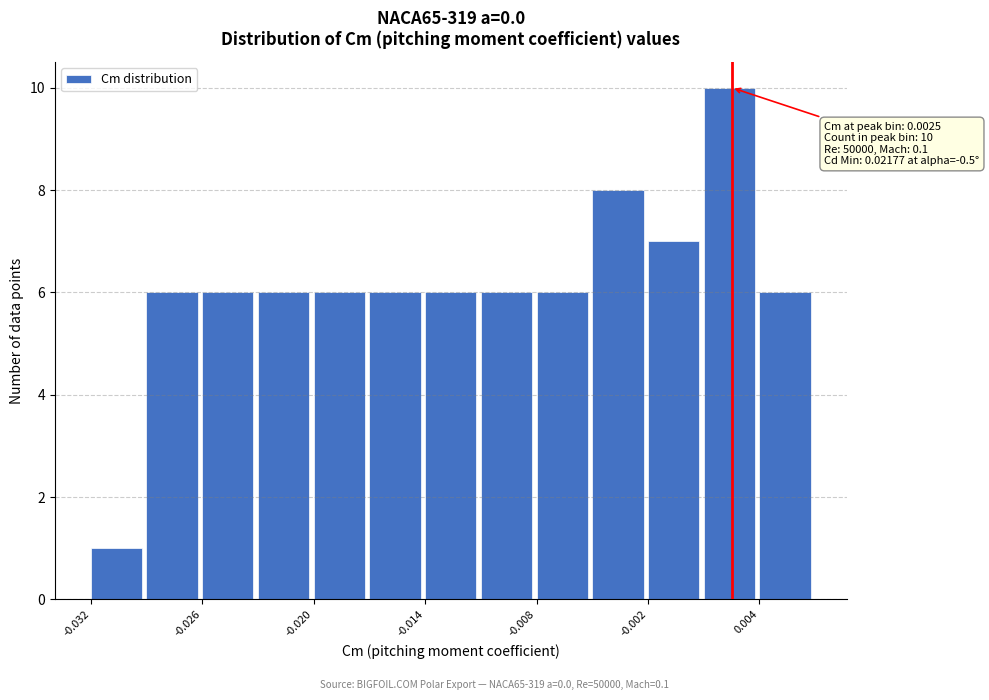

Read against the x-axis, roughly where is the centre of the tallest bar?

0.002